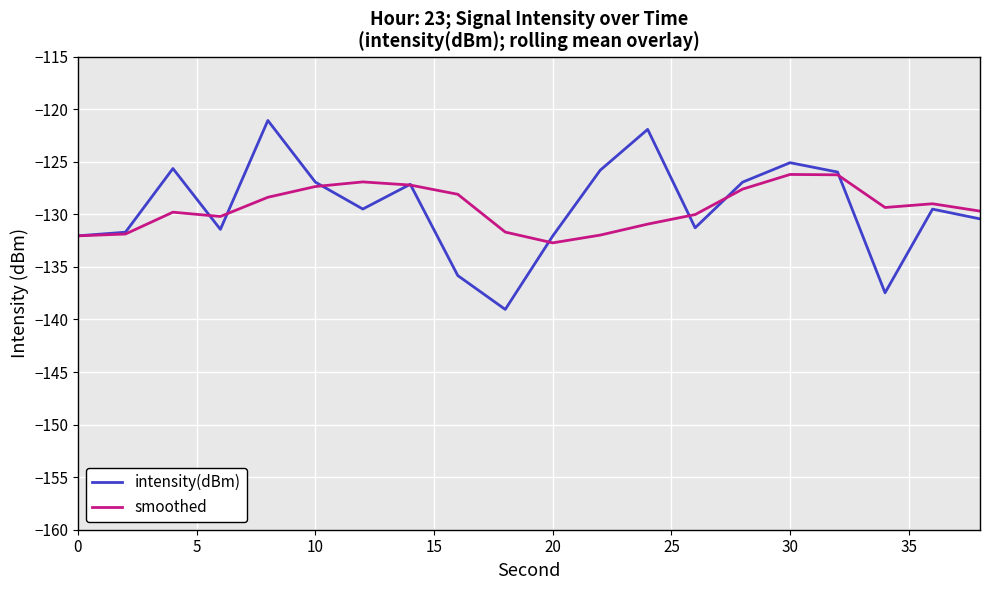

What is the average value of the intensity(dBm) series?

-129.3